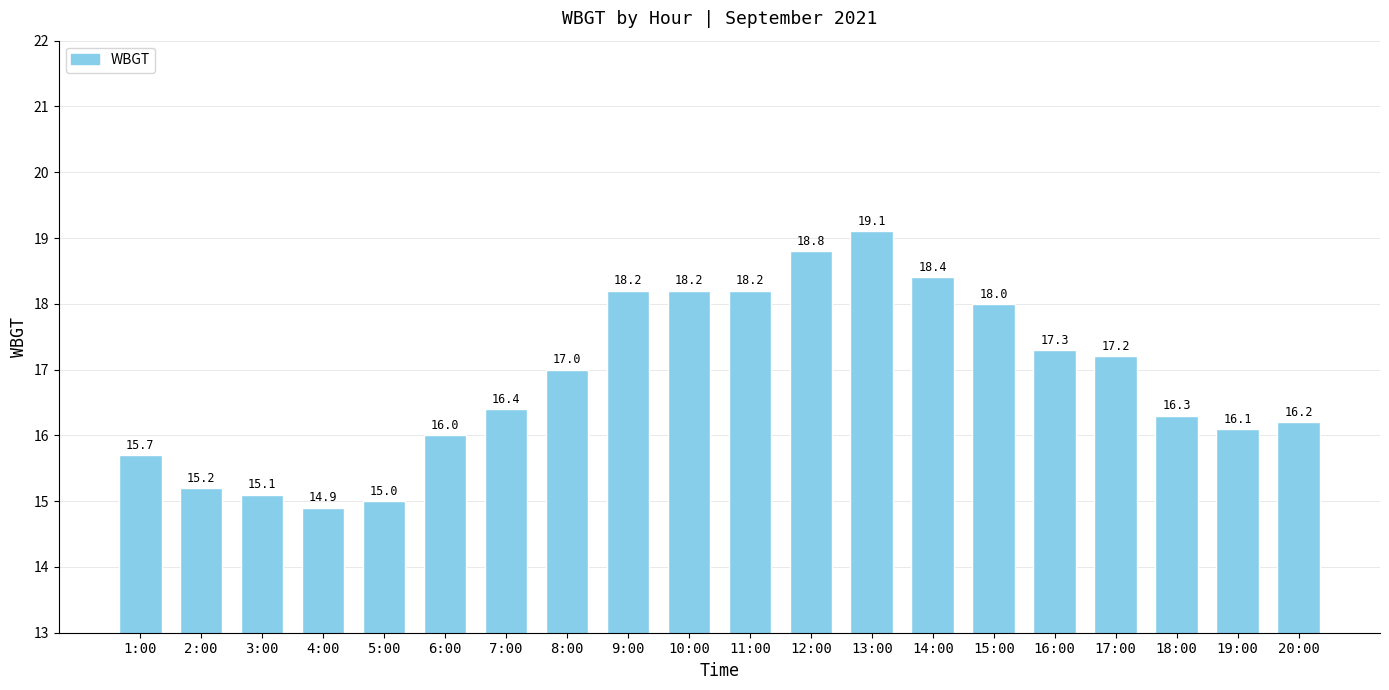

What is the approximate value at 9:00?

18.2